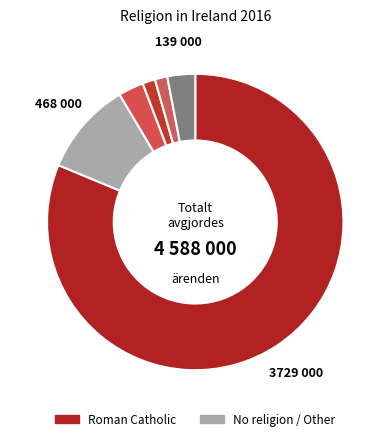

How many segments does this pie chart have?

6